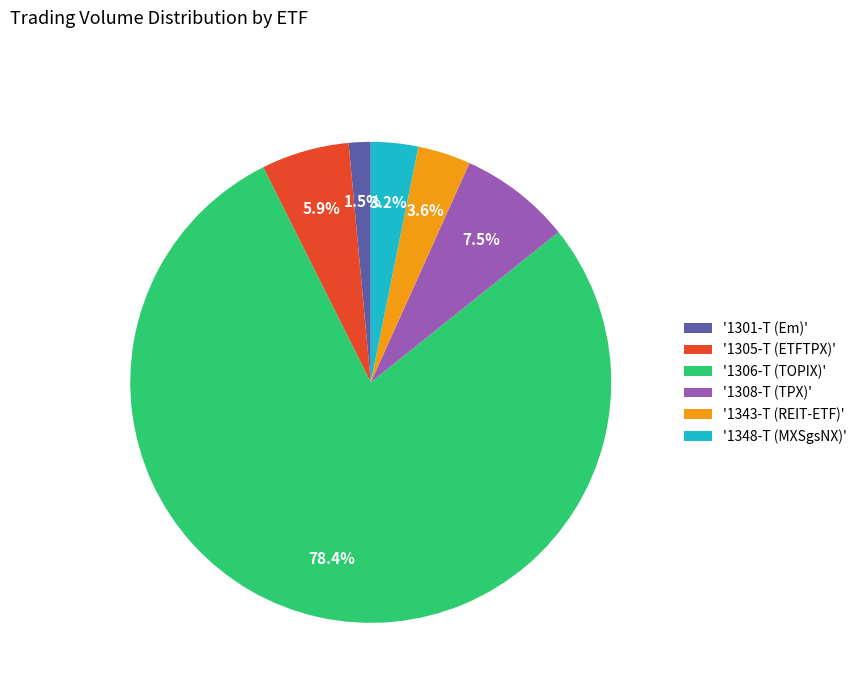

What portion of the pie excludes '1301-T (Em)'?

98.5%